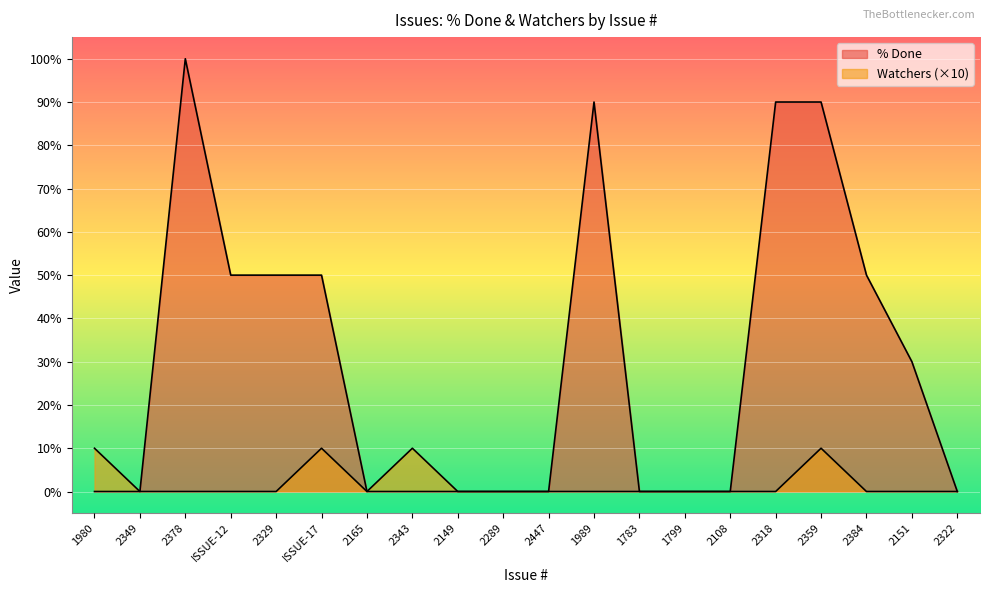

Rank the categories by Watchers value from highest to lowest.

1980, ISSUE-17, 2343, 2359, 2349, 2378, ISSUE-12, 2329, 2165, 2149, 2289, 2447, 1989, 1783, 1799, 2108, 2318, 2384, 2151, 2322